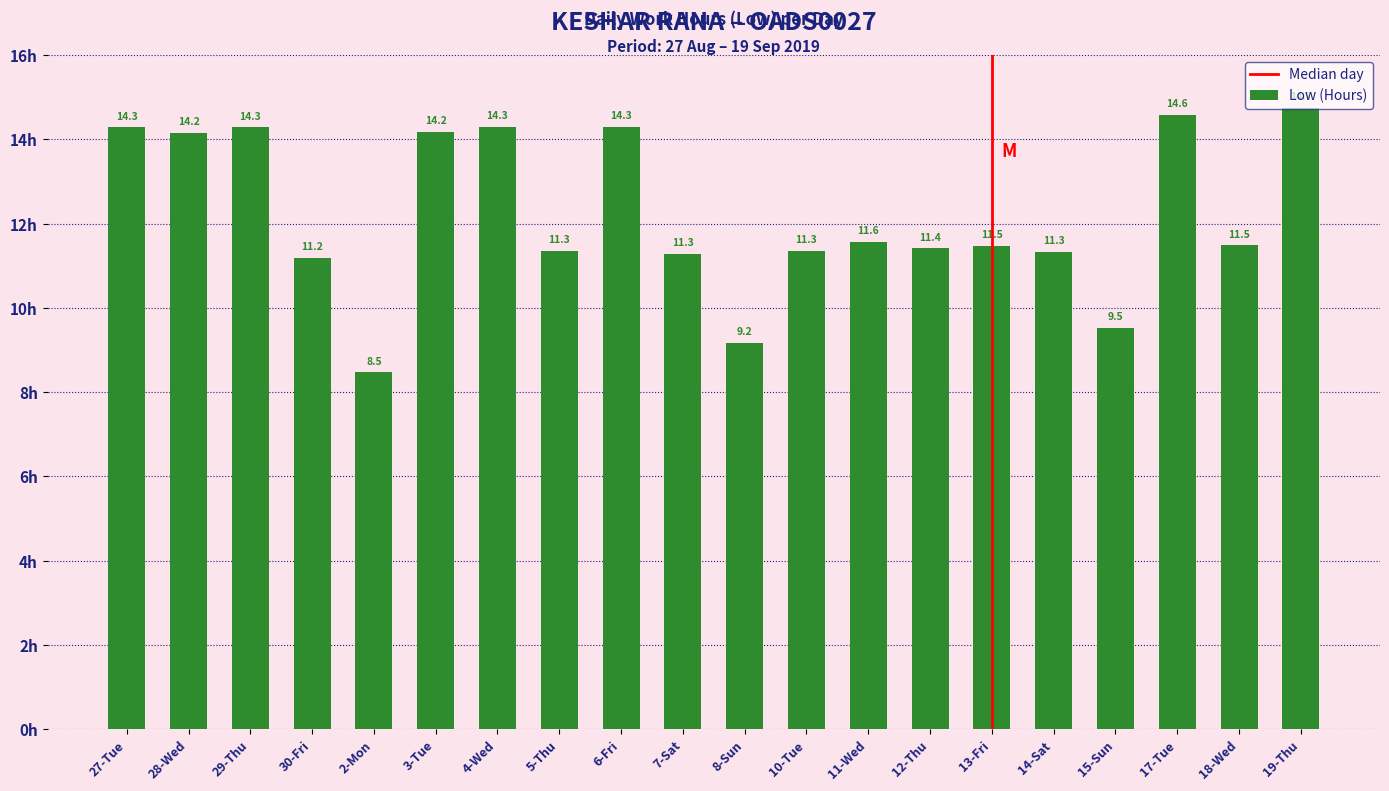

Which label corresponds to the largest value in the chart?

19-Thu